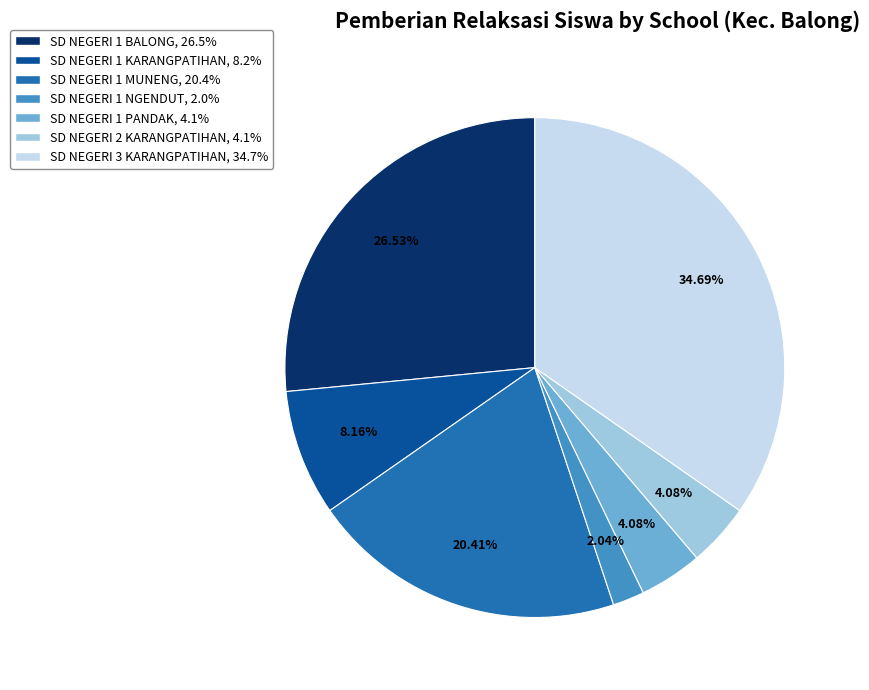

Does any single category account for the majority?

No